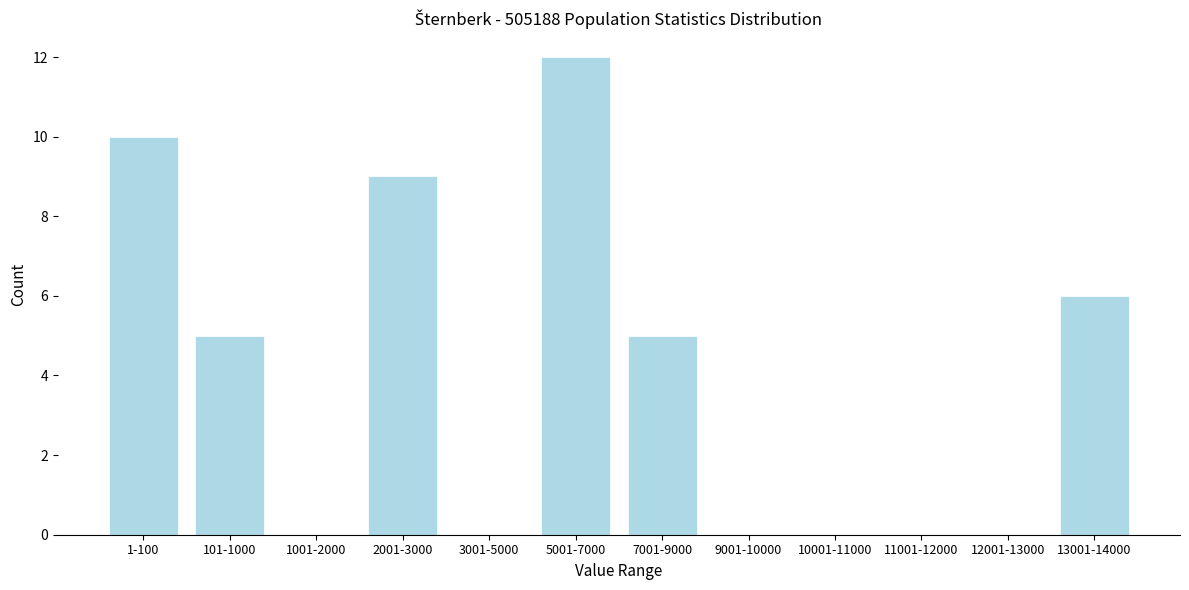

Reading left to right, extract all data points from this chart.

1-100=10	101-1000=5	1001-2000=0	2001-3000=9	3001-5000=0	5001-7000=12	7001-9000=5	9001-10000=0	10001-11000=0	11001-12000=0	12001-13000=0	13001-14000=6